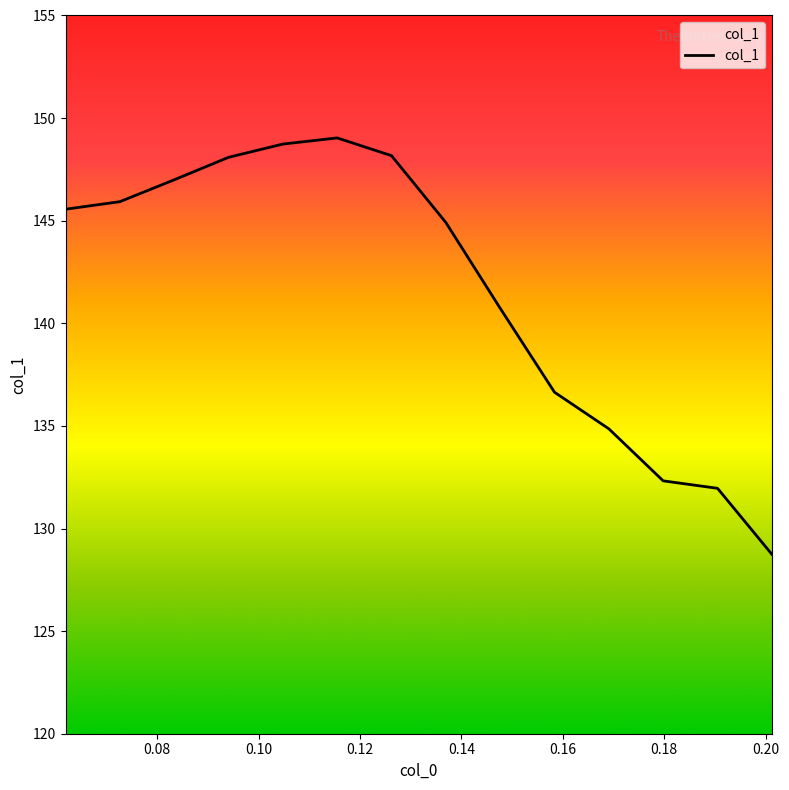

What is the difference between the maximum and minimum values?

20.3